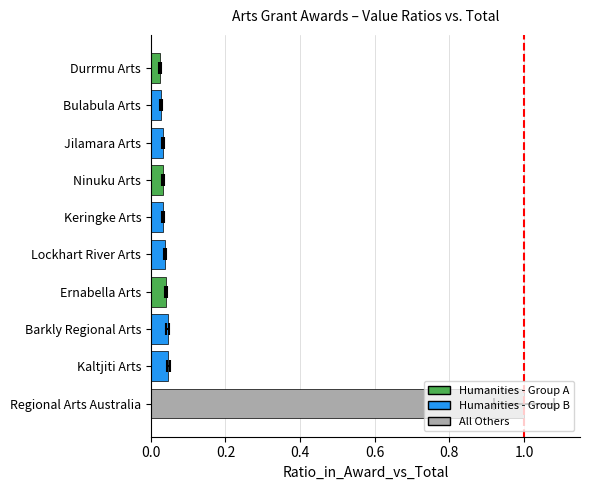

Is it true that the value at Bulabula Arts is 0.0?

True